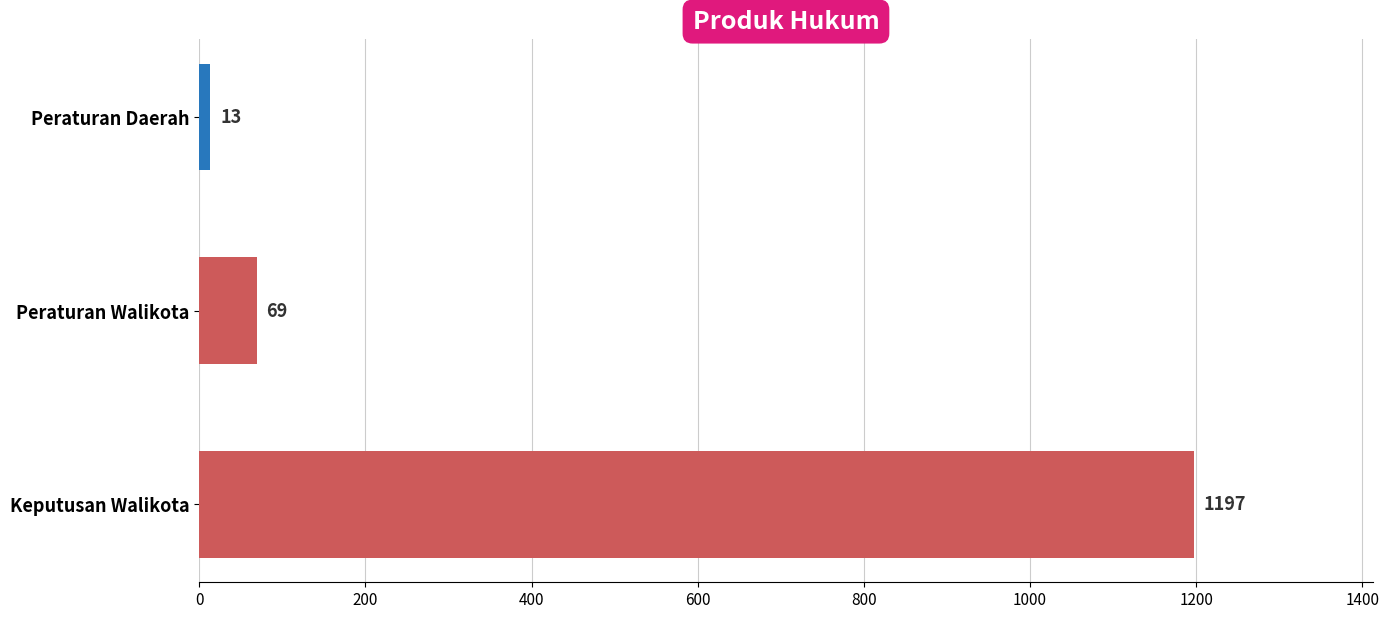

Reading top to bottom, list all the values displayed in this chart.

Peraturan Daerah=13	Peraturan Walikota=69	Keputusan Walikota=1197